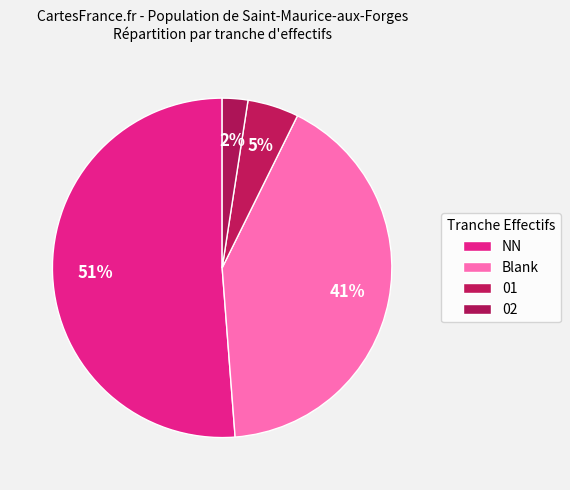

How many segments does this pie chart have?

4